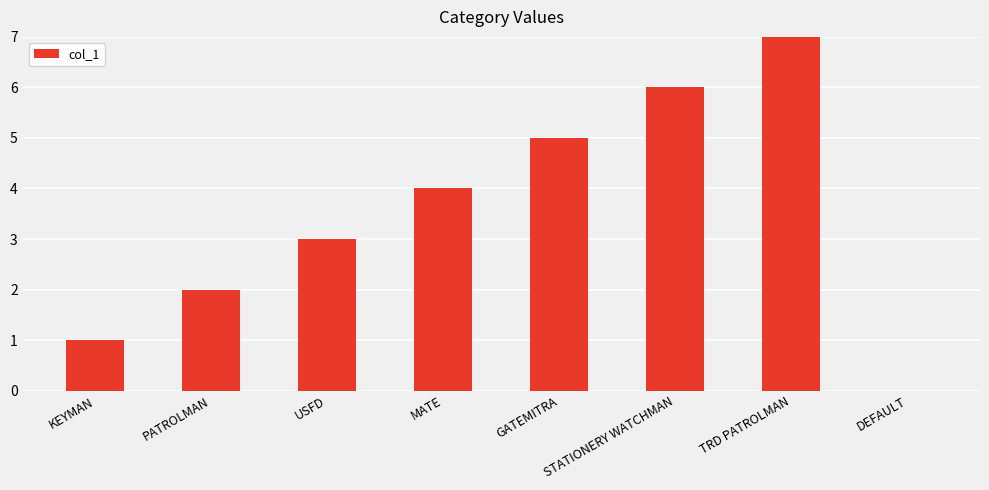

Does the chart contain stacked bars?

No